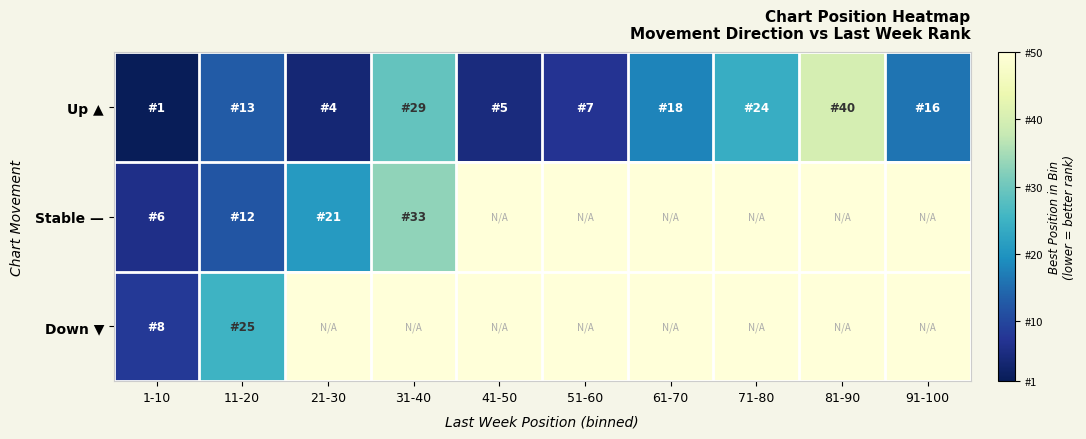

Which series changed the most between 21-30 and 91-100?

Stable —